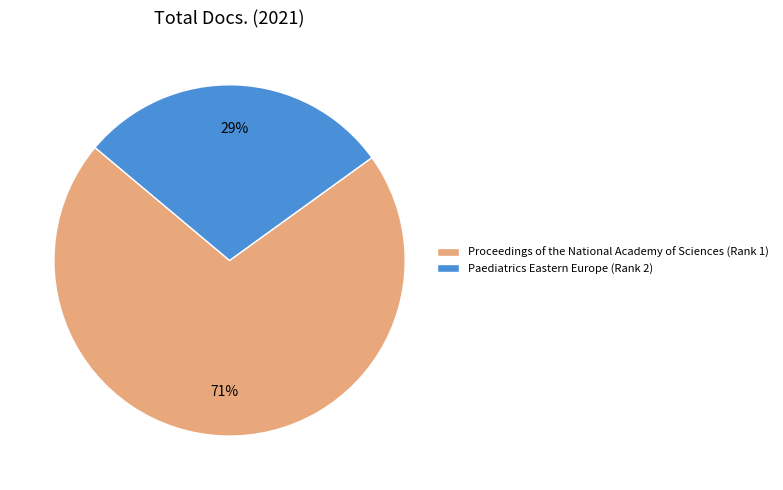

What percentage is the Paediatrics Eastern Europe (Rank 2) slice, to the nearest percent?

29%